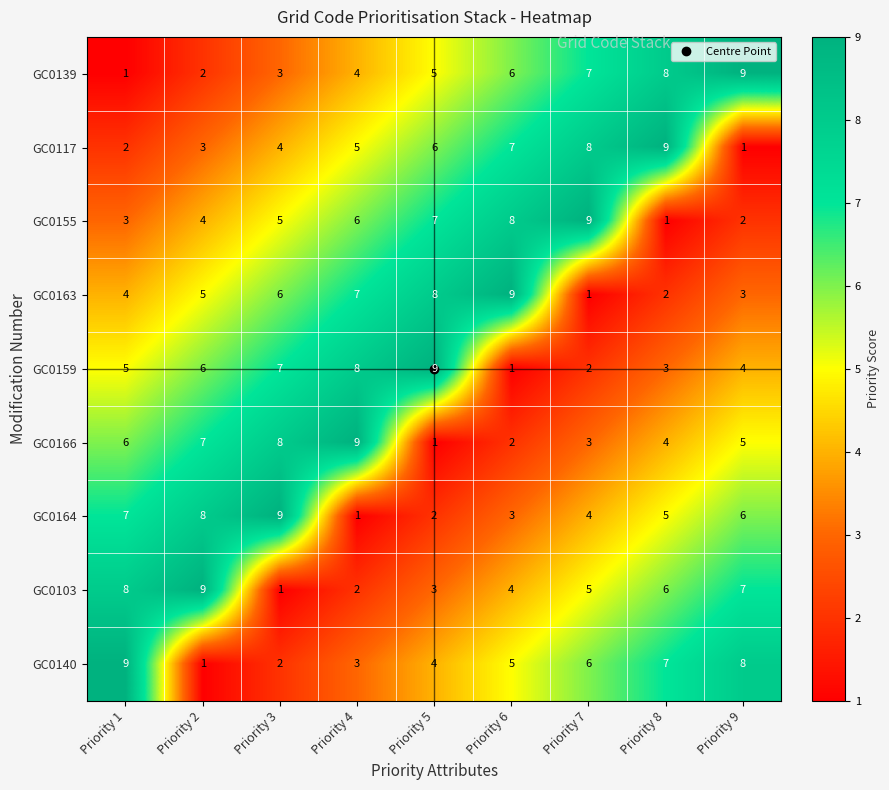

At which label is GC0164 closest to 5?

Priority 8